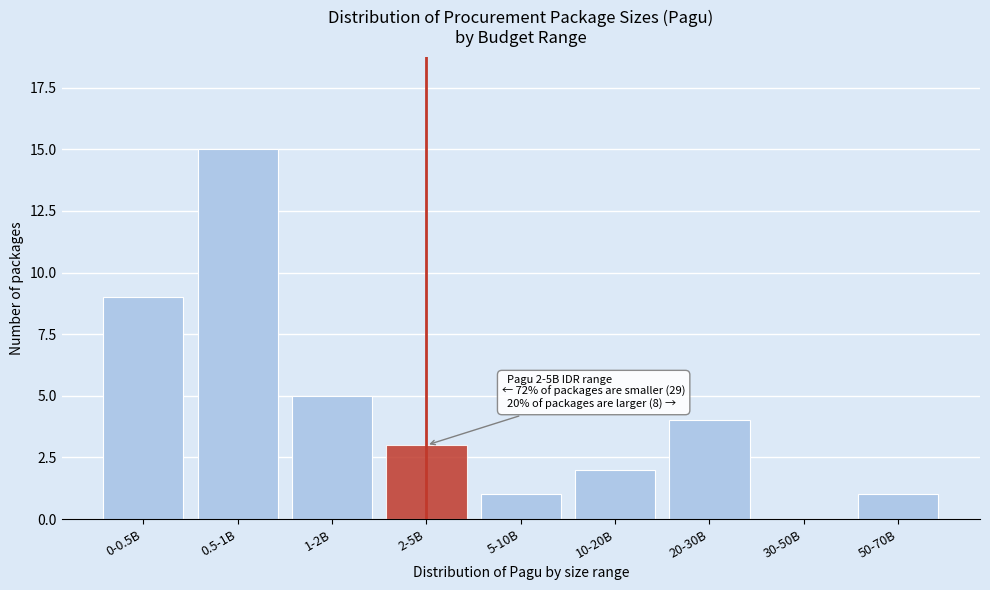

Reading left to right, what are all the values shown in this chart?

0-0.5B=9	0.5-1B=15	1-2B=5	2-5B=3	5-10B=1	10-20B=2	20-30B=4	30-50B=0	50-70B=1